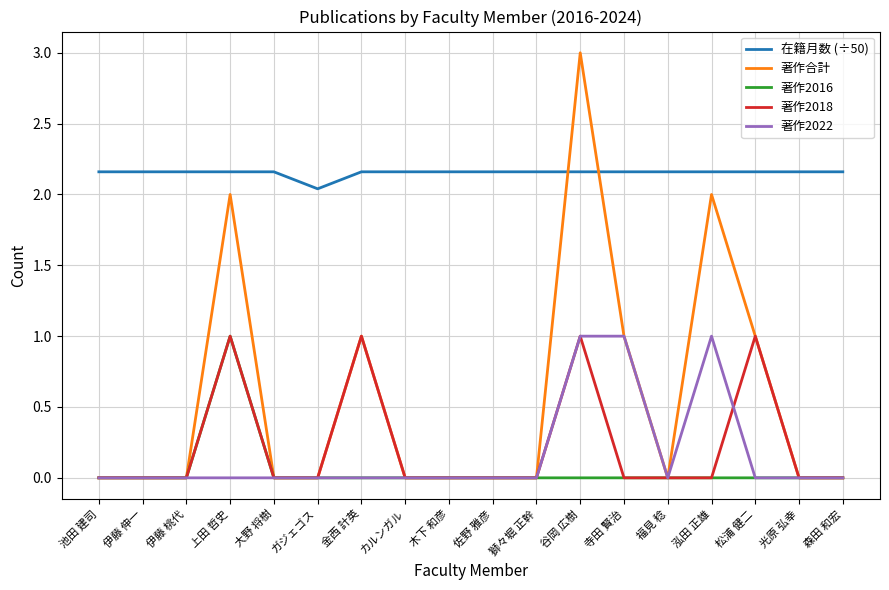

After their last crossing, which series has the higher values: 著作合計 or 在籍月数 (÷50)?

在籍月数 (÷50)